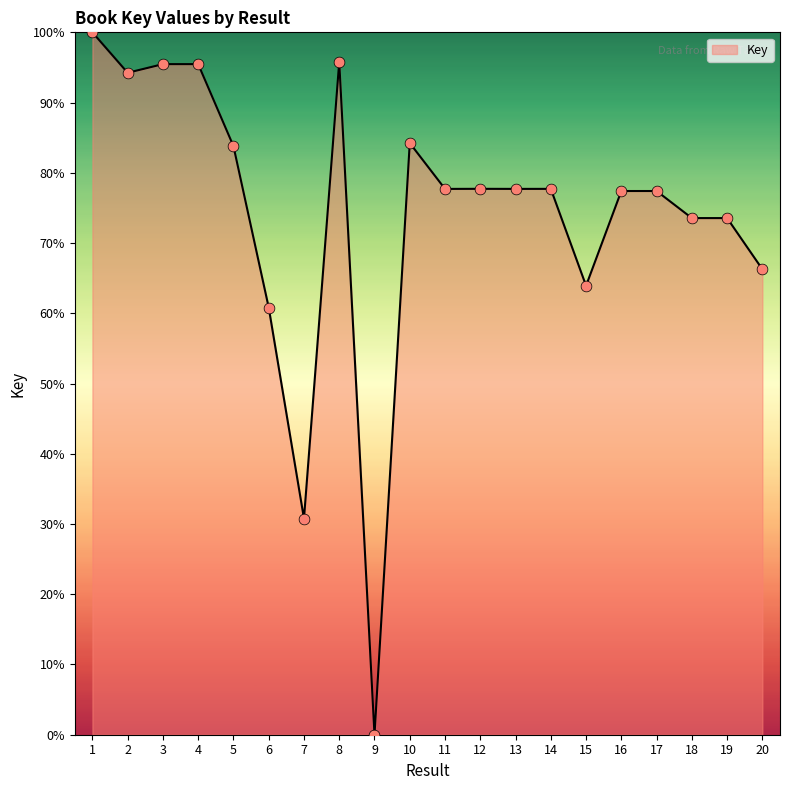

Which has a higher value, 2 or 12?

2